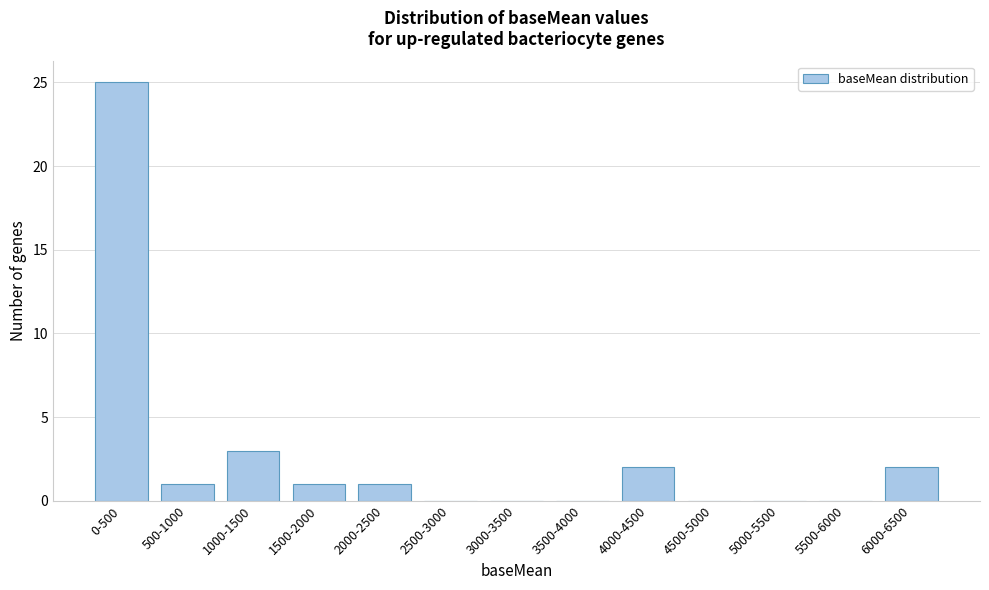

Reading left to right, extract all data points from this chart.

0-500=25	500-1000=1	1000-1500=3	1500-2000=1	2000-2500=1	2500-3000=0	3000-3500=0	3500-4000=0	4000-4500=2	4500-5000=0	5000-5500=0	5500-6000=0	6000-6500=2